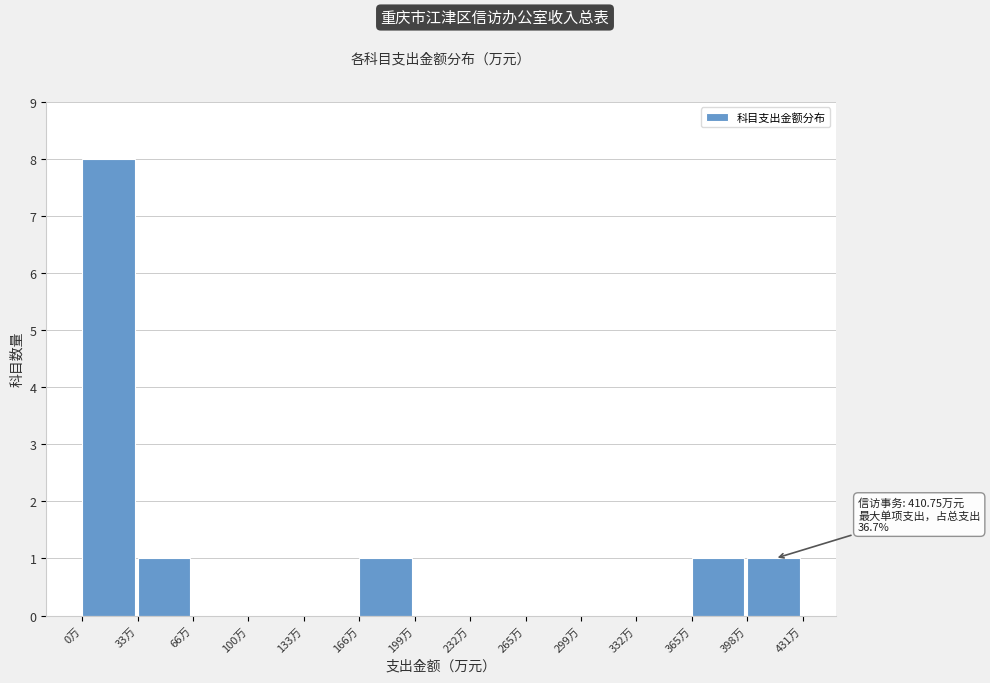

Over which range of the x-axis is the bar tallest?

0 to 35